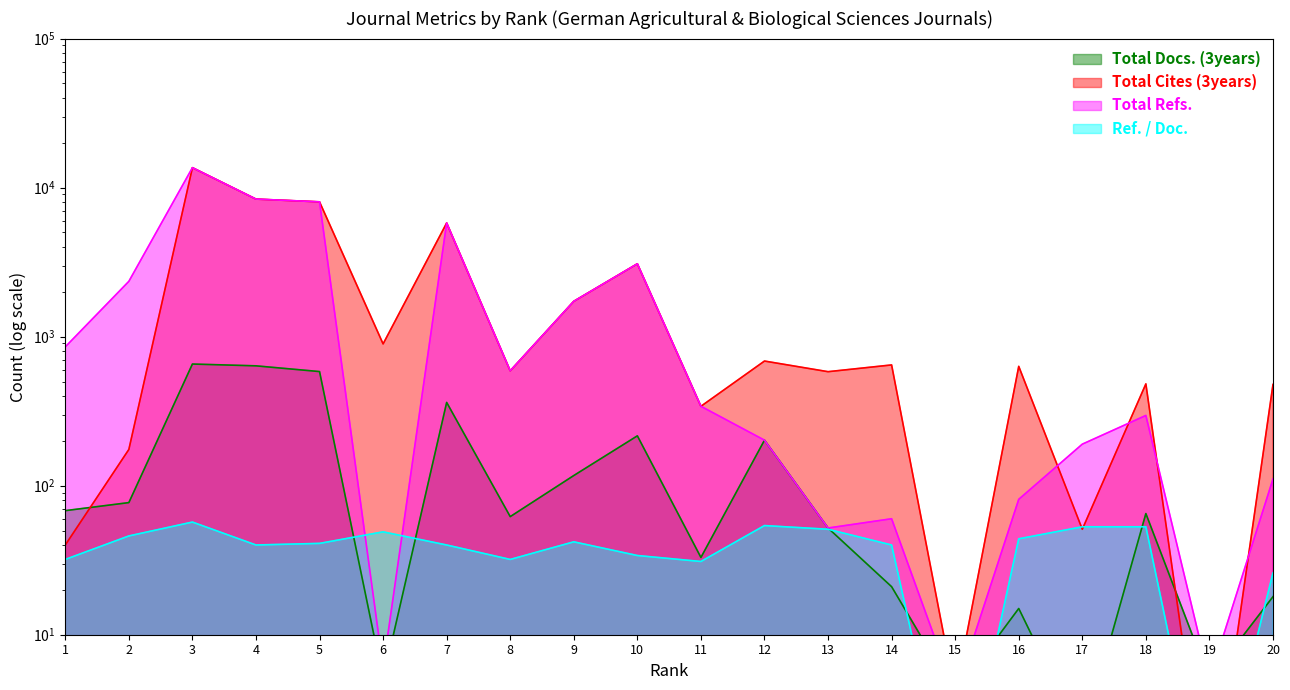

Which has a higher value, 14 or 13?

13